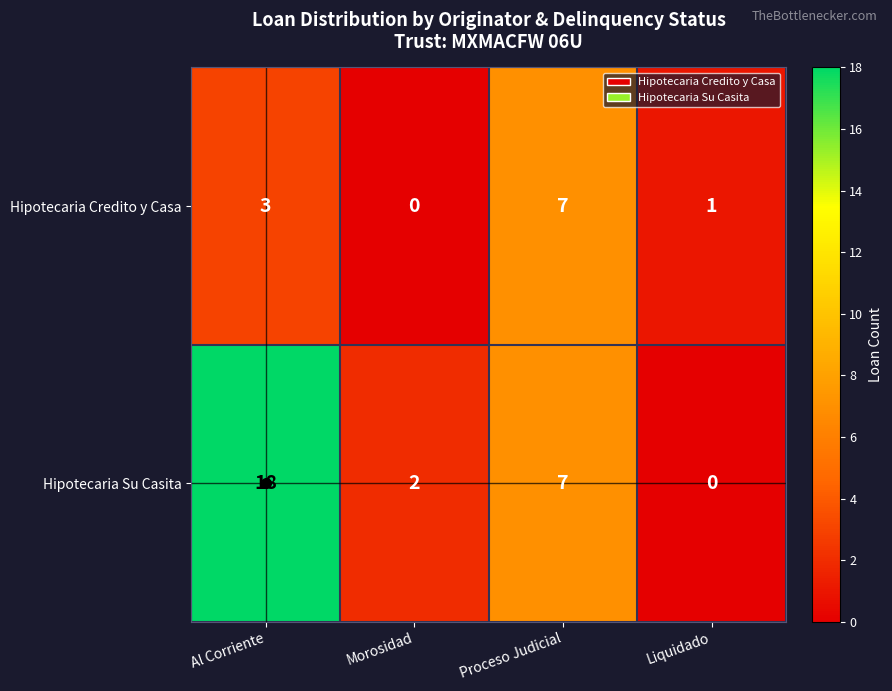

What value does the Hipotecaria Su Casita series have at Al Corriente, to the nearest 5?

20